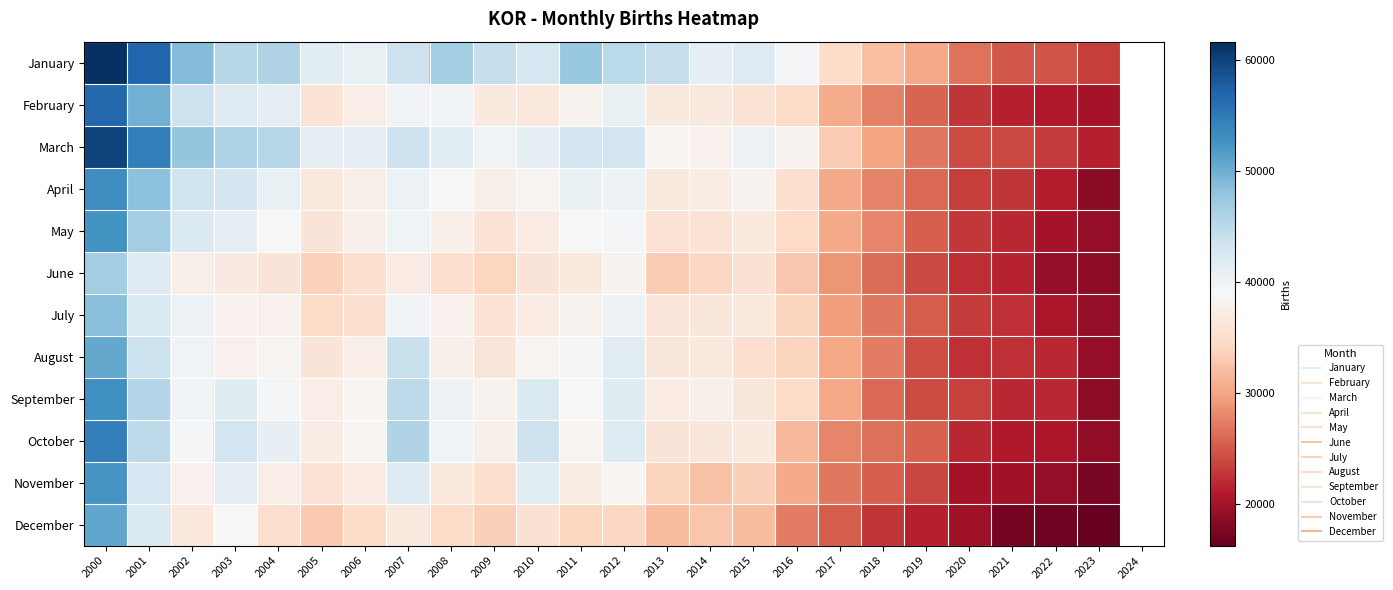

What is the maximum value for March?

59878.0